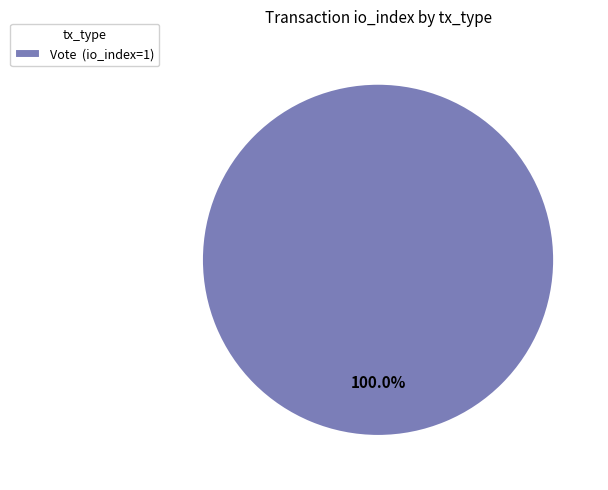

Is there any slice that represents more than half of the pie?

Yes